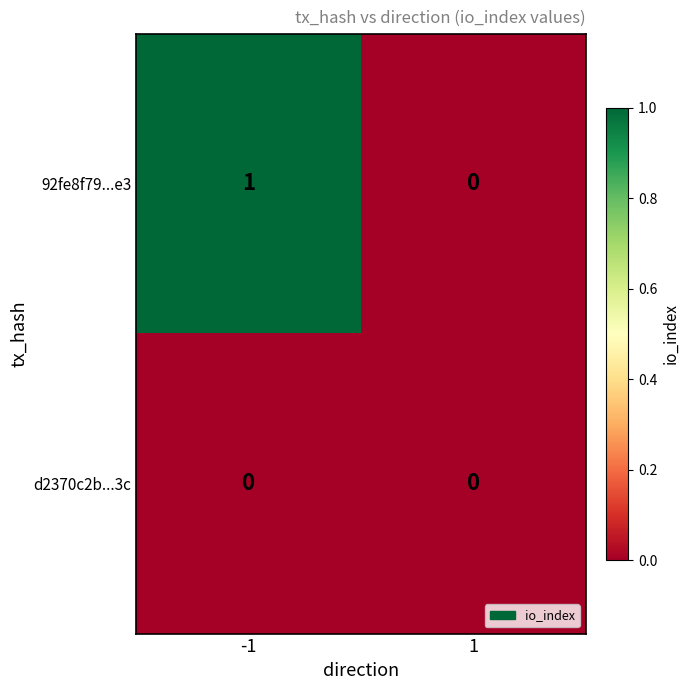

Rank the series at -1 from highest to lowest value.

92fe8f79...e3, d2370c2b...3c